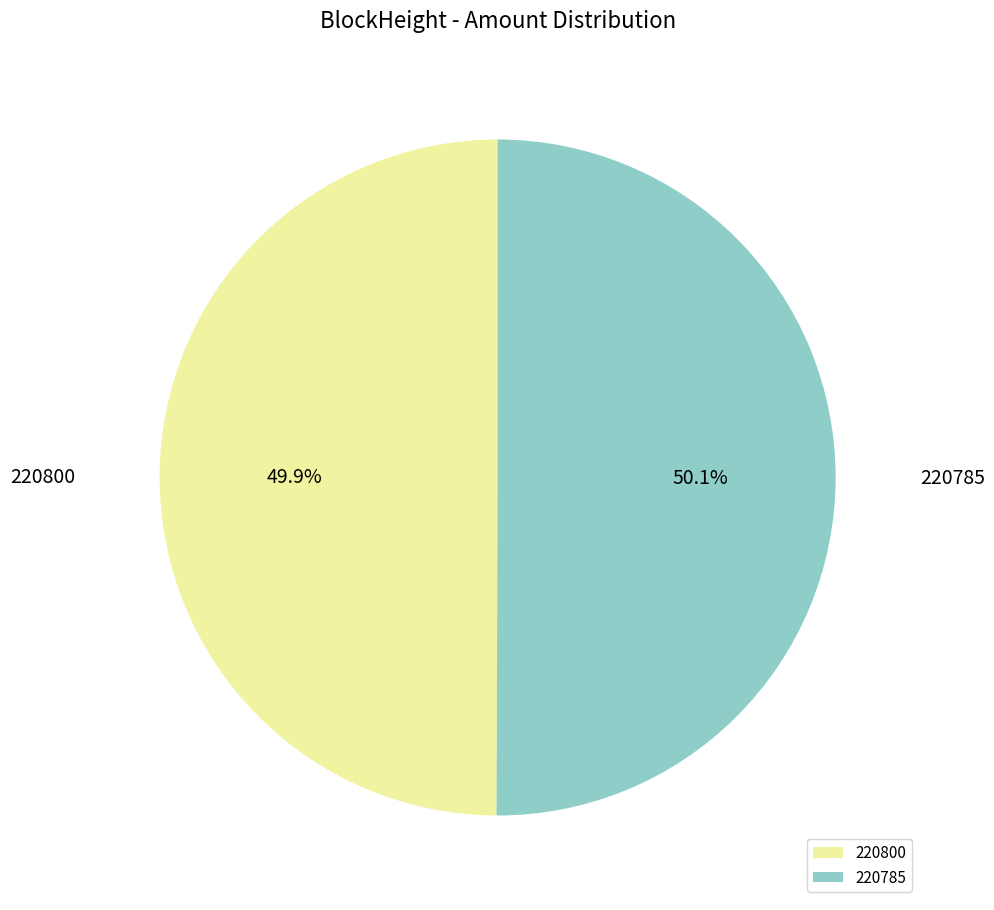

How many segments does this pie chart have?

2